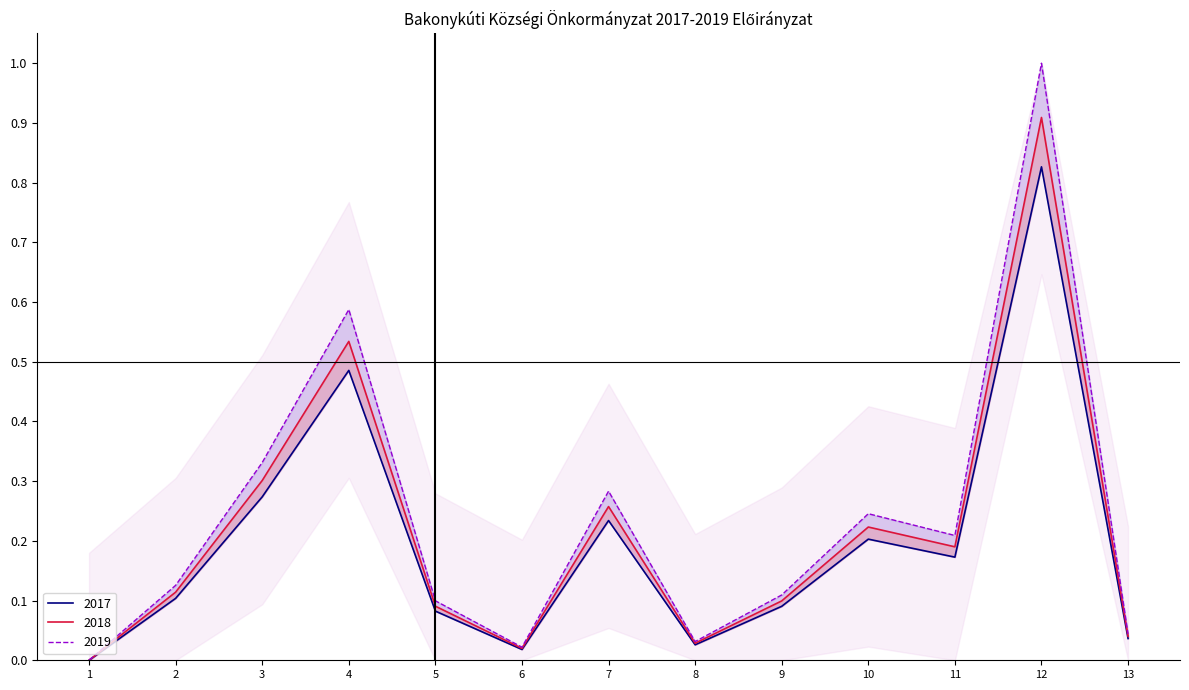

What is the maximum value shown in the chart?

1.0